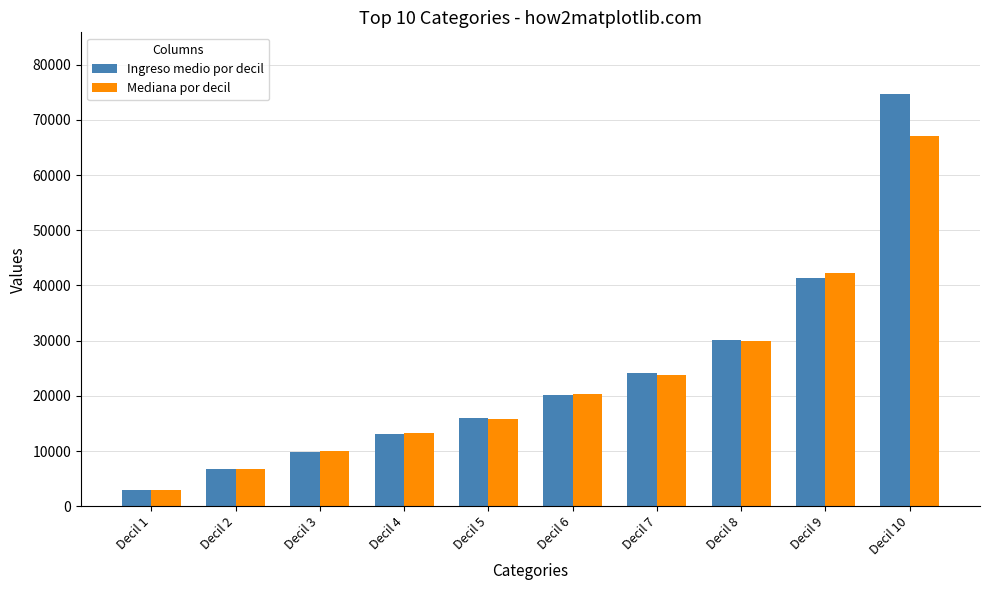

Read the Mediana por decil value at Decil 1.

3000.0